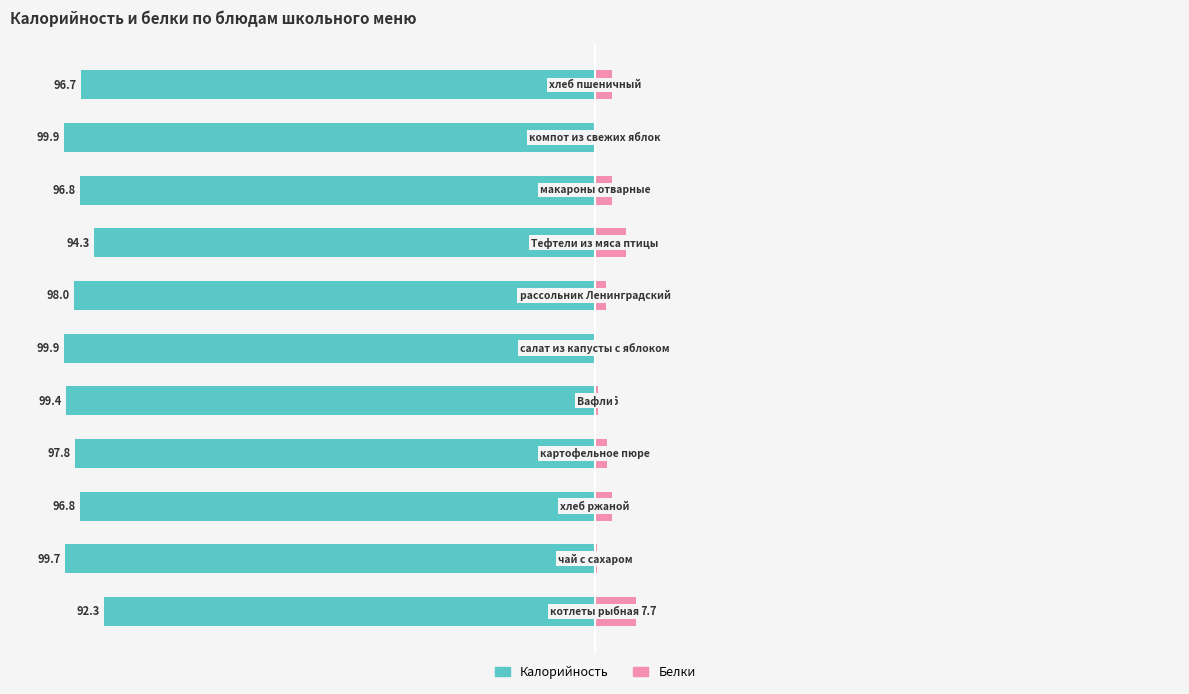

Which series changed the most between 1 and 5?

Калорийность